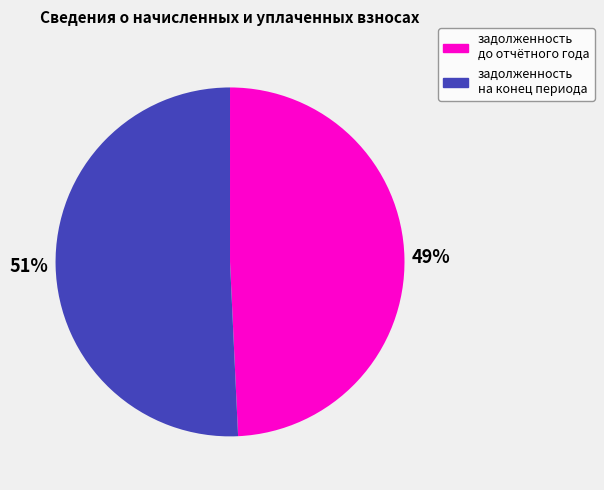

How many slices are in this pie chart?

2